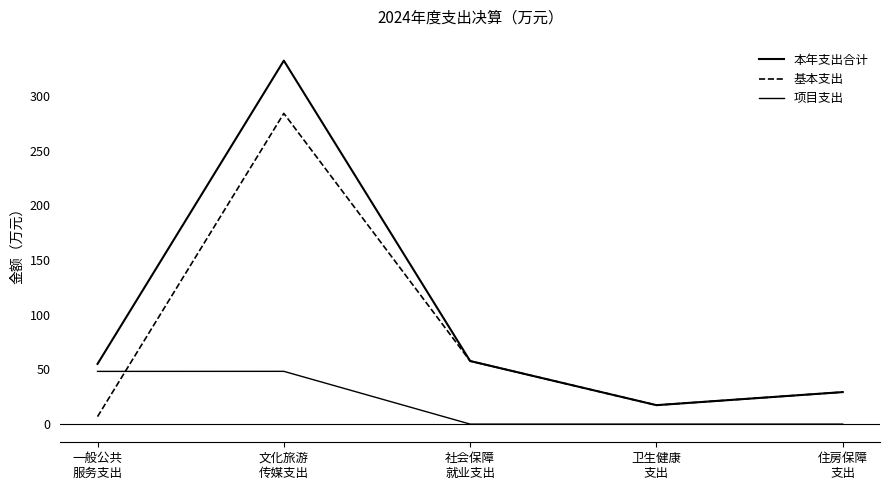

List the series in order of their peak value, highest first.

本年支出合计, 基本支出, 项目支出